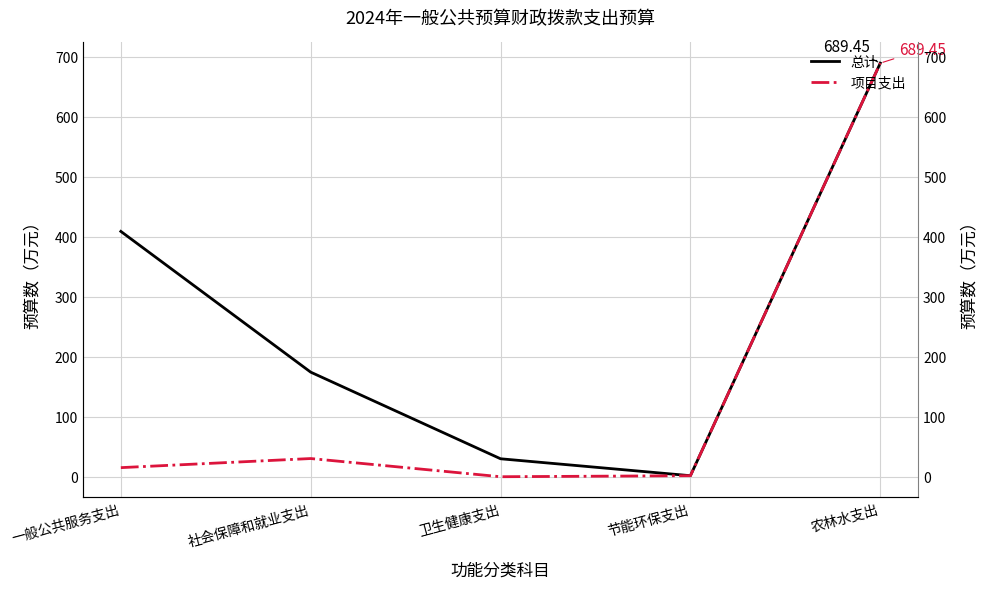

Reading left to right, extract all data points from this chart.

总计: 408.9	174.3	29.9	1.7	689.4
项目支出: 15.2	30.3	0.0	1.7	689.4